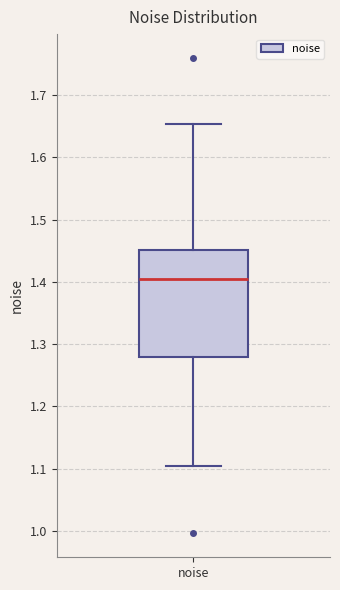

Where is the upper edge of the box for noise on the y-axis? The values are not printed on the chart, so give them approximately, as read against the axis.

1.45